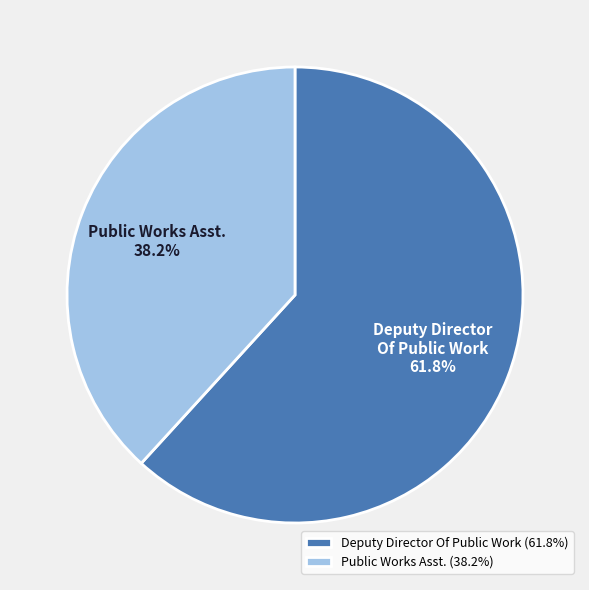

To the nearest percent, what is the difference between the Deputy Director Of Public Work and Public Works Asst. slice percentages?

24%